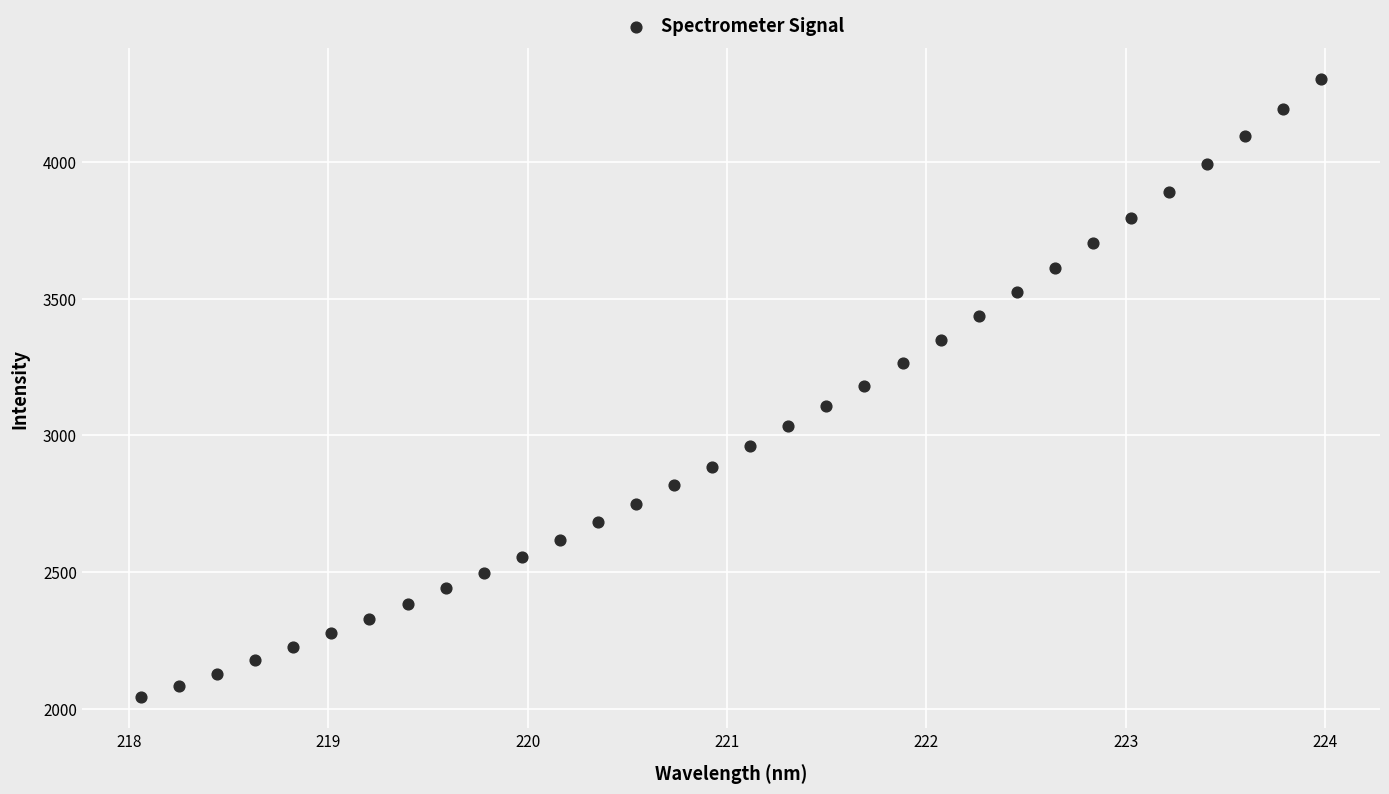

What is the range of Y values (max minus min)?

2263.7